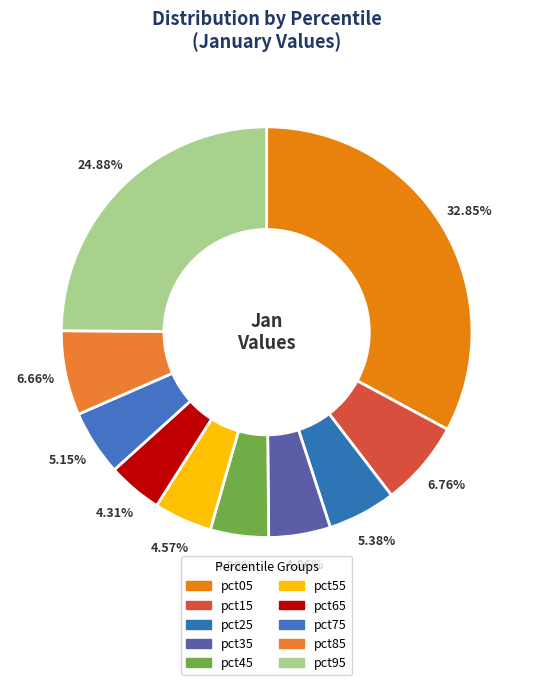

Rank the categories by value from lowest to highest.

pct65, pct55, pct45, pct35, pct75, pct25, pct85, pct15, pct95, pct05